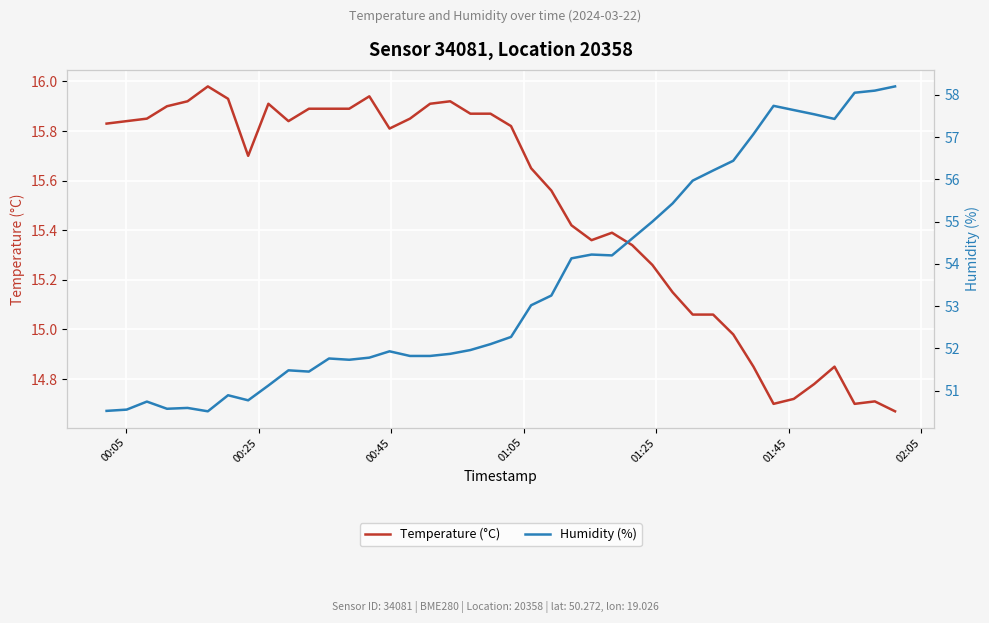

At how many categories does at least one series exceed 56?

10